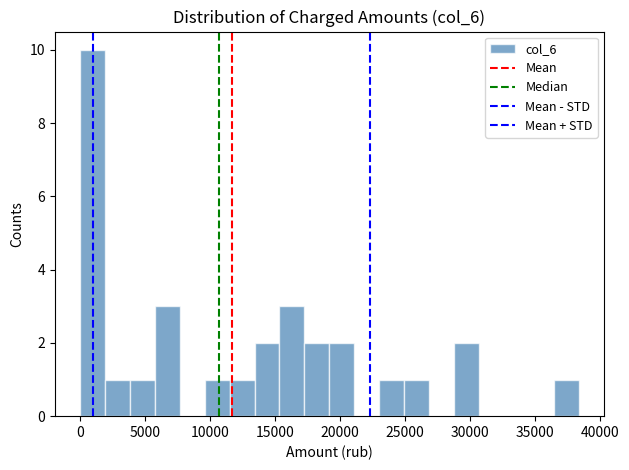

Read against the x-axis, roughly where is the centre of the tallest bar?

1000